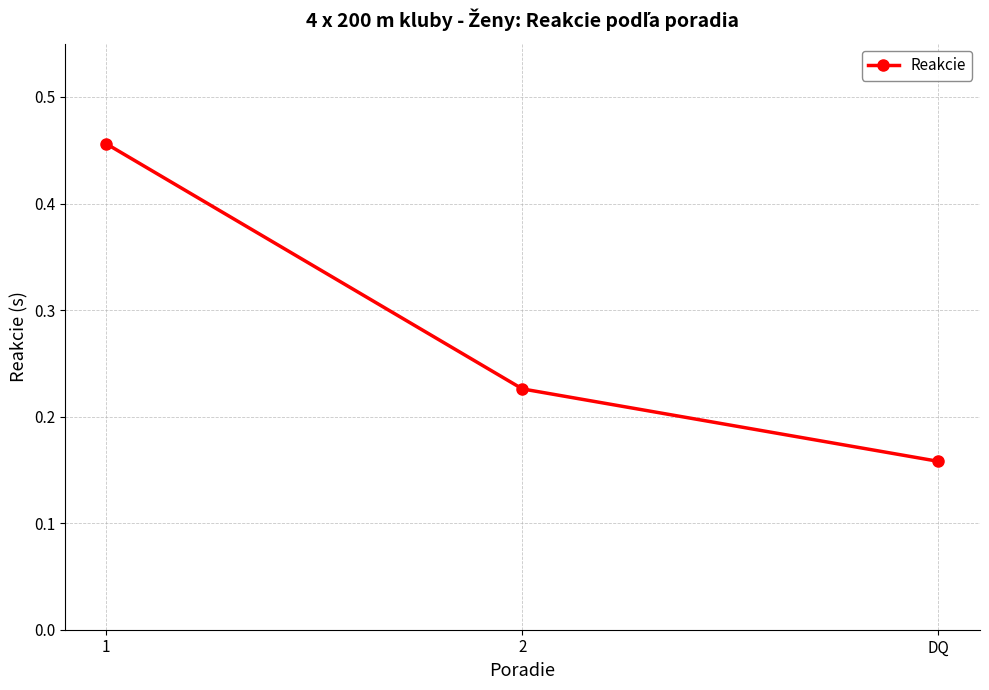

Which label corresponds to the smallest value in the chart?

DQ